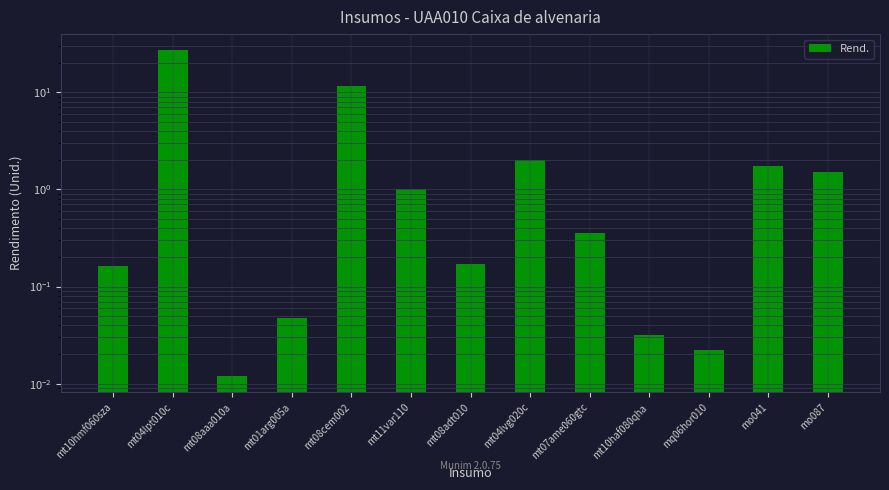

Reading left to right, extract all data points from this chart.

mt10hmf060sza=0.2	mt04lpt010c=27.0	mt08aaa010a=0.0	mt01arg005a=0.0	mt08cem002=11.5	mt11var110=1.0	mt08adt010=0.2	mt04lvg020c=2.0	mt07ame060gtc=0.4	mt10haf080qha=0.0	mq06hor010=0.0	mo041=1.7	mo087=1.5